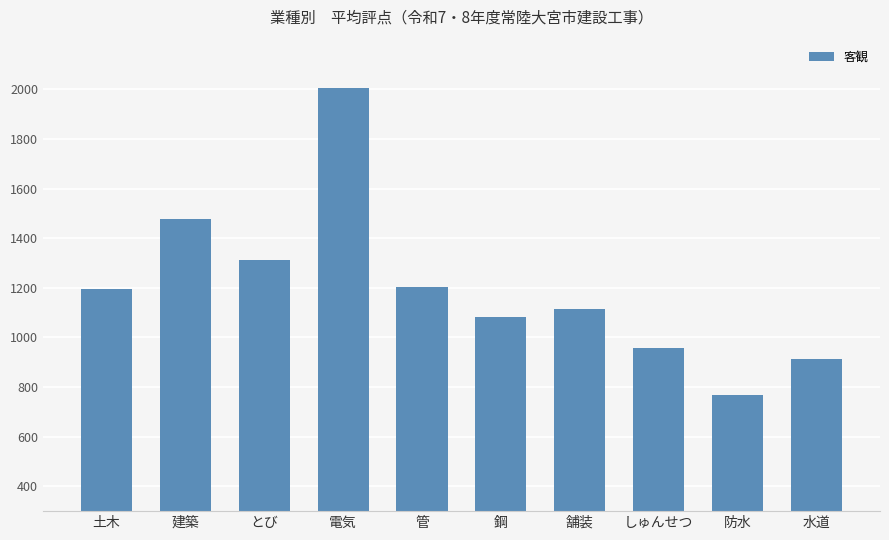

The chart shows a value of 2130 at 管. True or false?

False